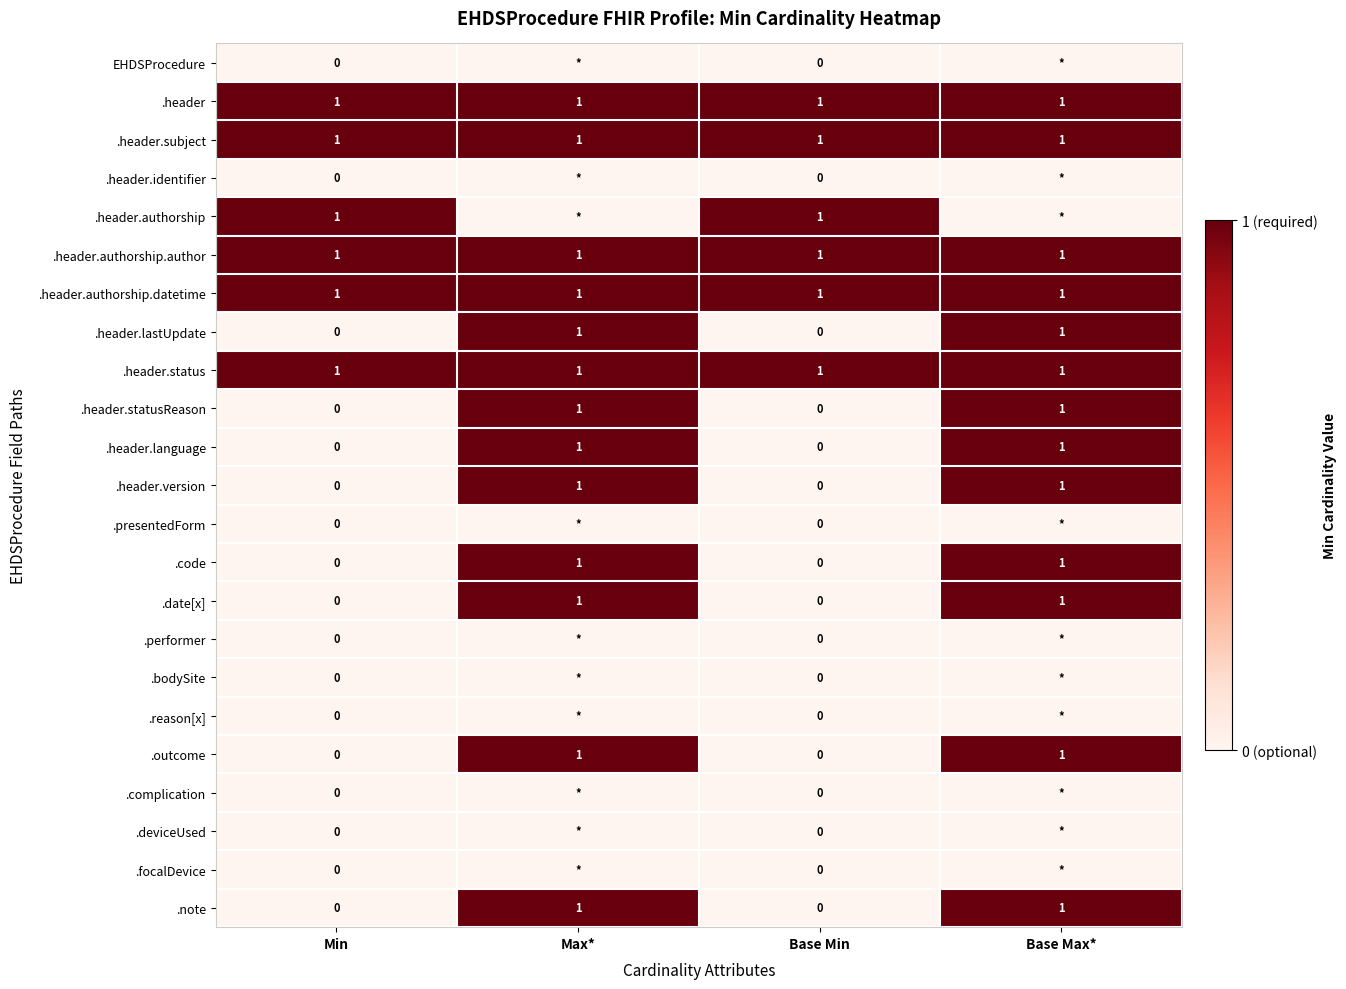

What is the sum of all .header.authorship.datetime values?

4